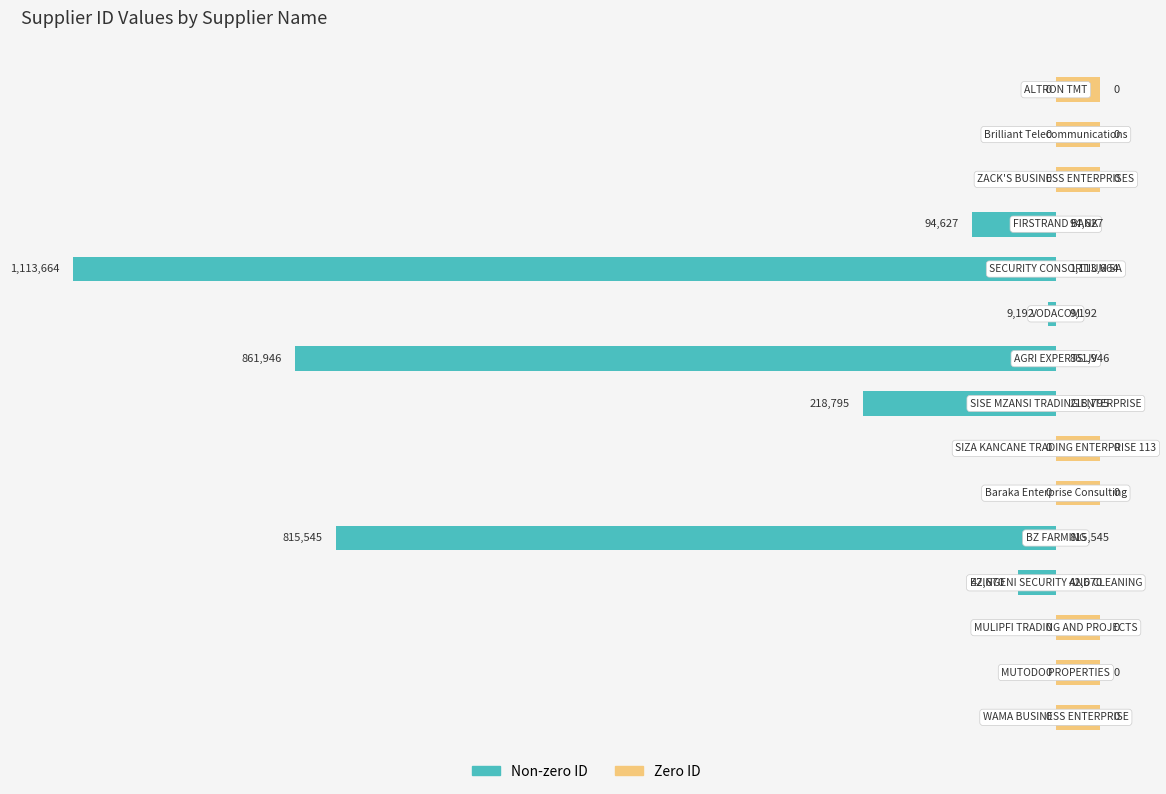

What are all the series names shown in the legend?

Non-zero ID, Zero ID